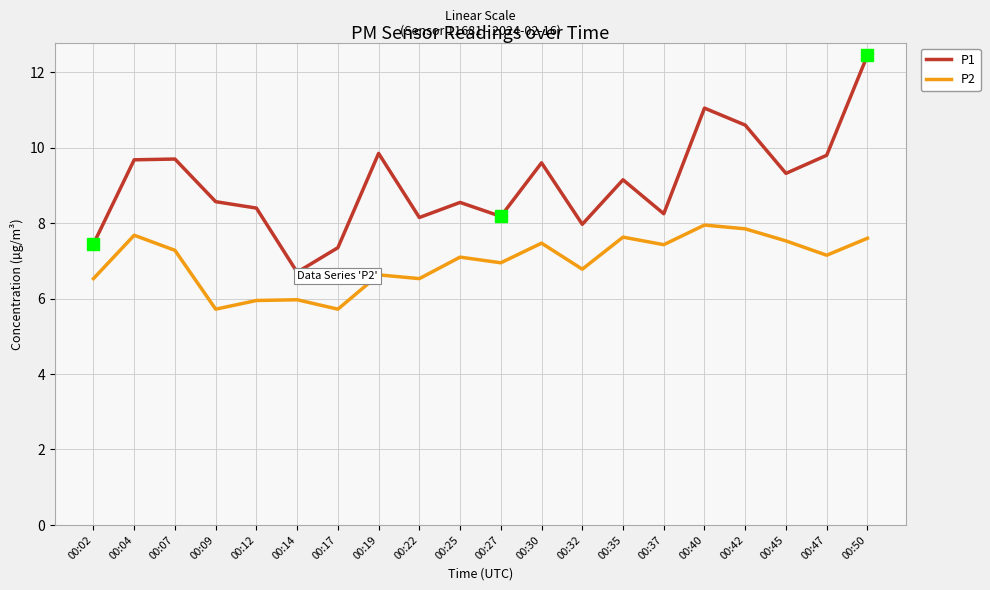

Between 00:09 and 00:30, which series saw the biggest shift?

P2